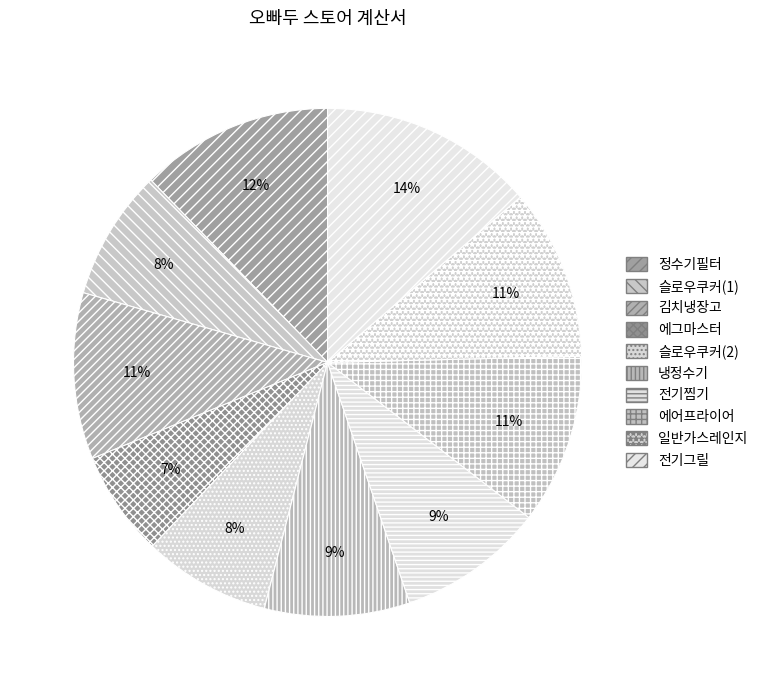

To the nearest percent, what portion does 김치냉장고 represent?

11%